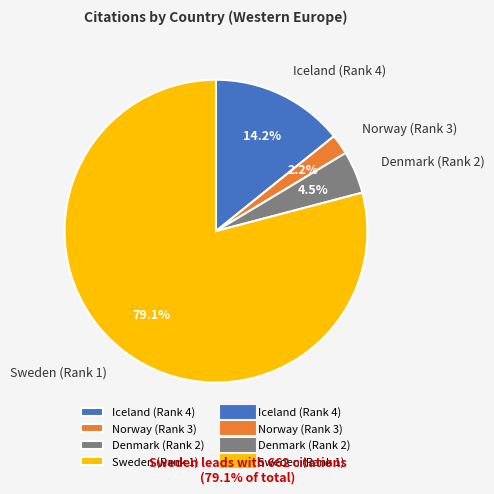

Is it true that Norway (Rank 3) is 2% of the pie?

True